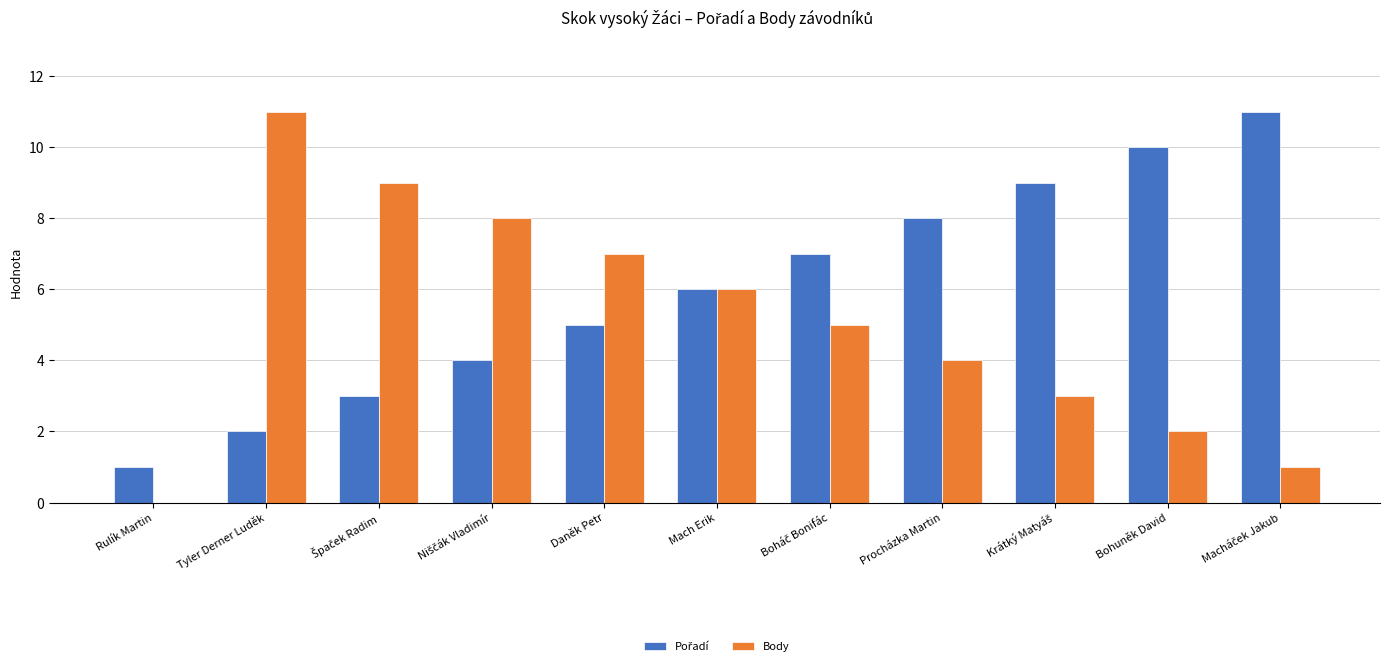

The value of Body at Procházka Martin is 6. True or false?

False